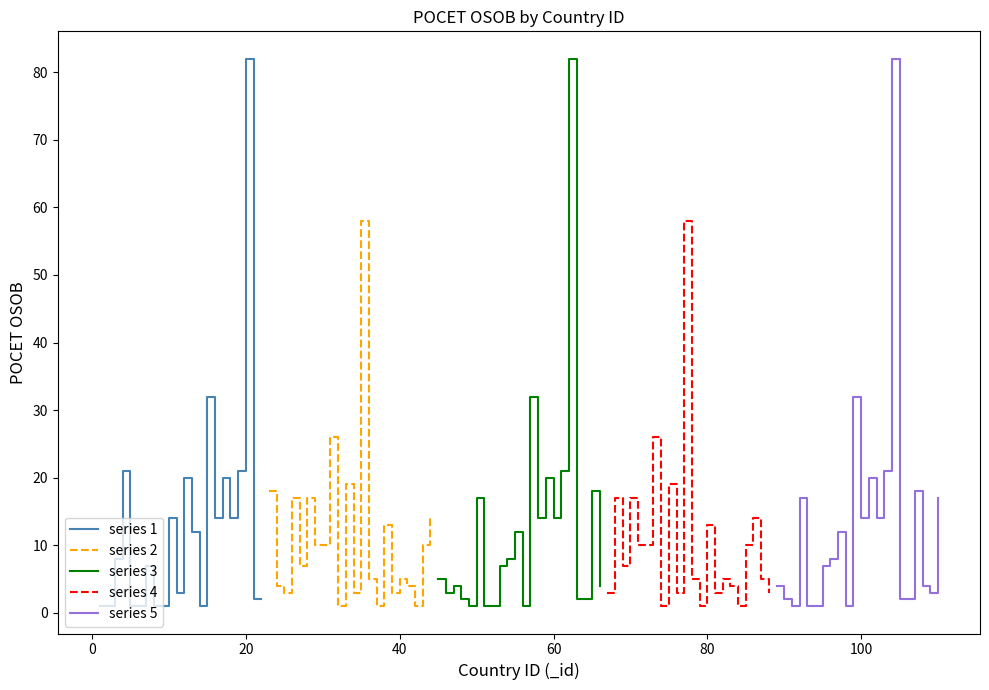

Which series ends up on top after the final intersection of series 3 and series 1?

series 3